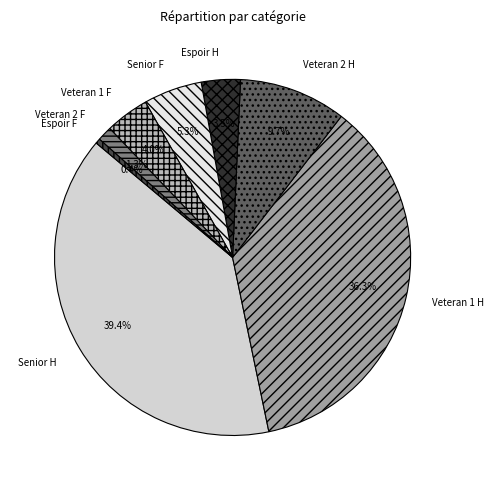

What percentage is NOT represented by Senior H?

60.6%